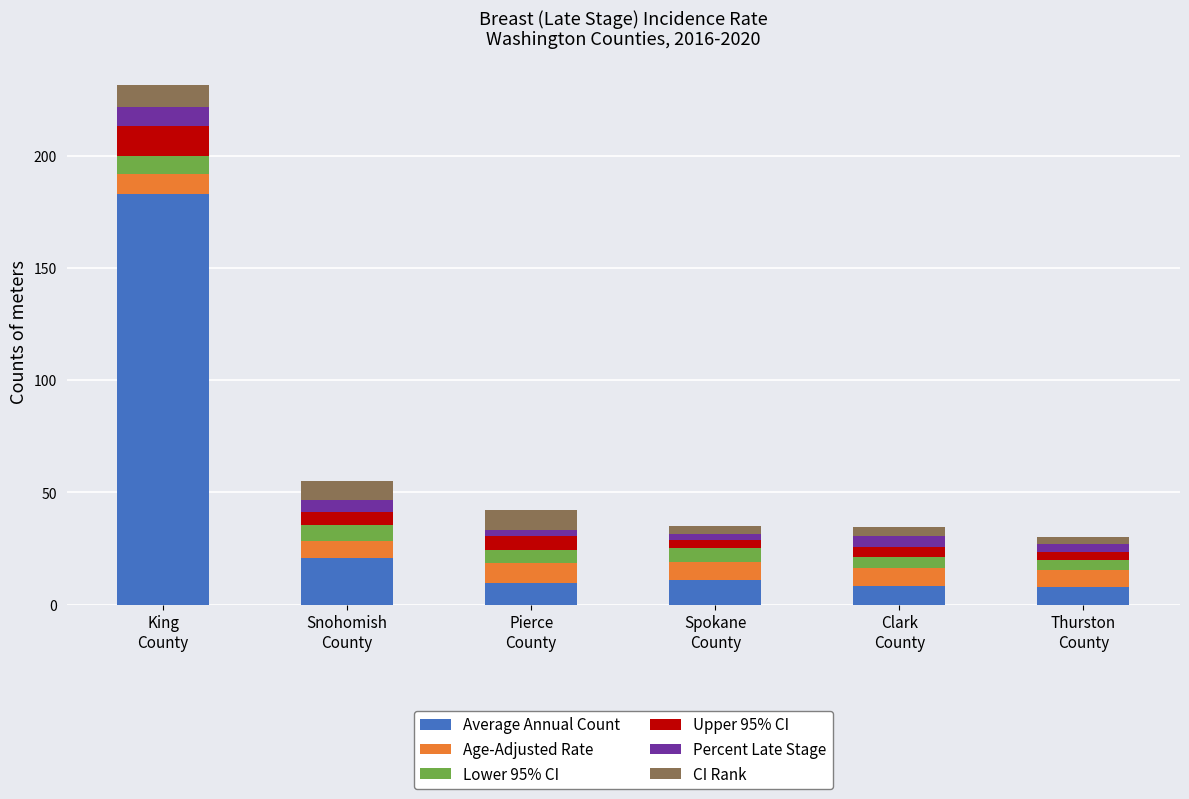

What is the maximum value for Average Annual Count?

182.8